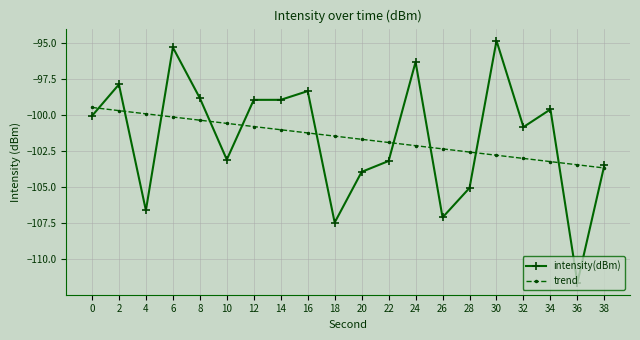

What is the difference between the maximum and minimum values in the intensity(dBm) series?

16.8